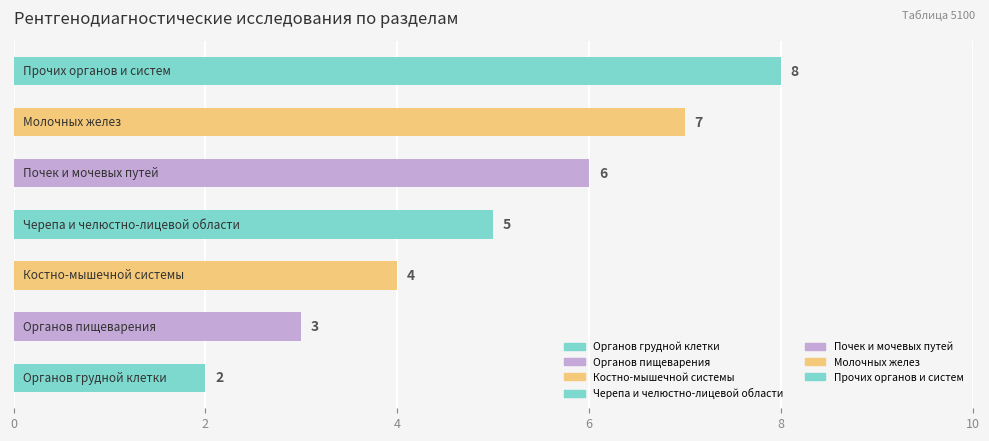

What is the maximum value shown in the chart?

8